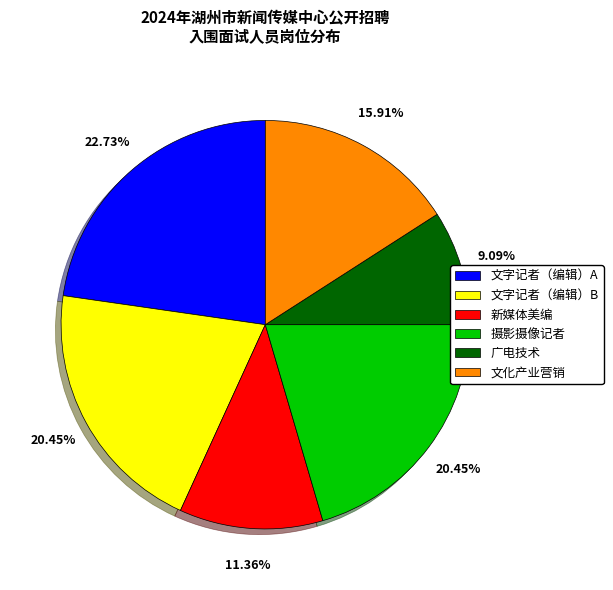

Is there any slice that represents more than half of the pie?

No